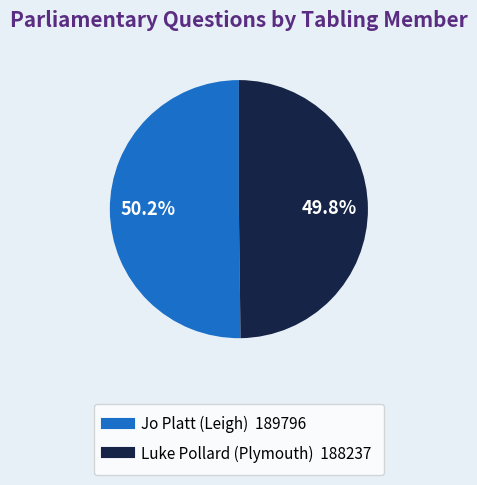

What is the ratio of the value at Jo Platt (Leigh) to the value at Luke Pollard (Plymouth)?

1.0